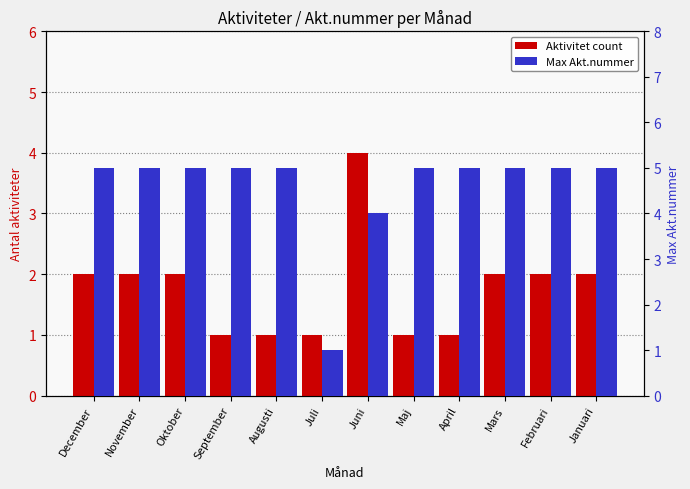

At how many categories does at least one series exceed 4?

10